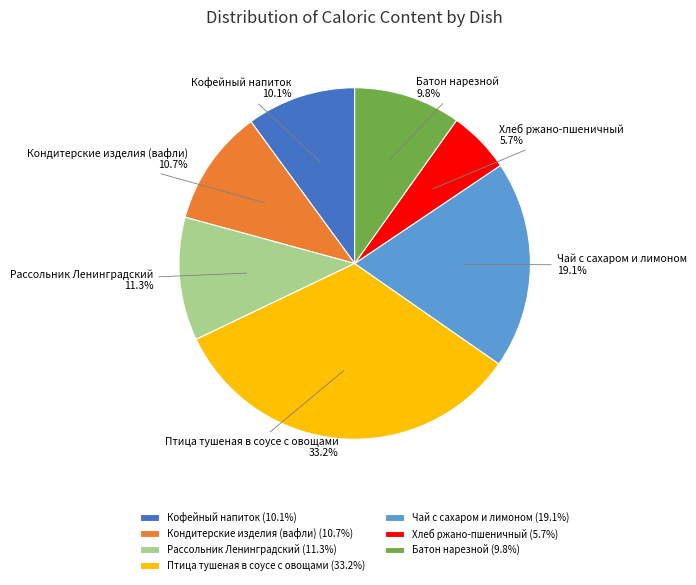

What percentage is the Кондитерские изделия (вафли) slice, to the nearest percent?

11%